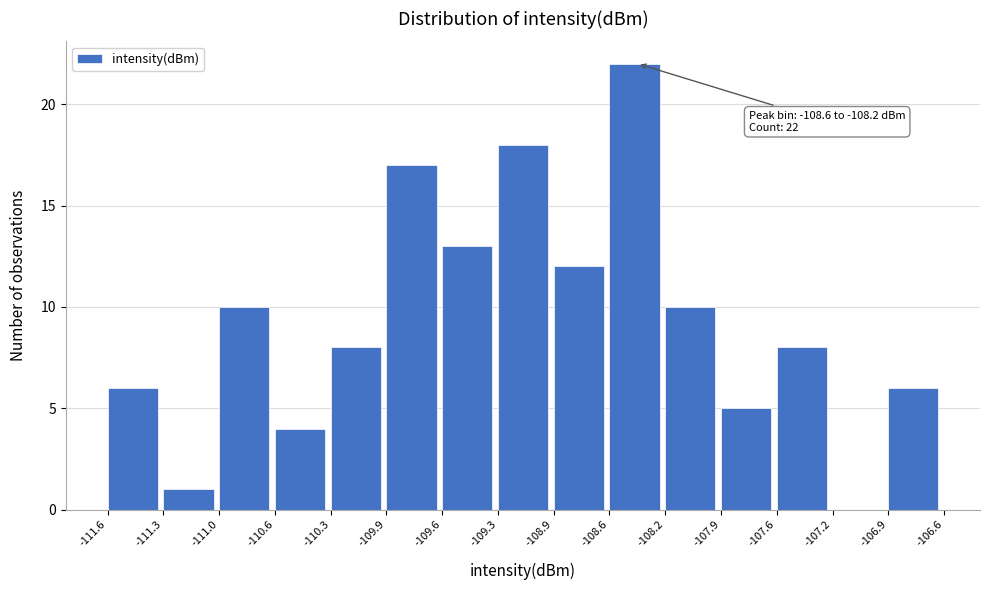

Which range on the x-axis has the tallest bar?

-108.6 to -108.2